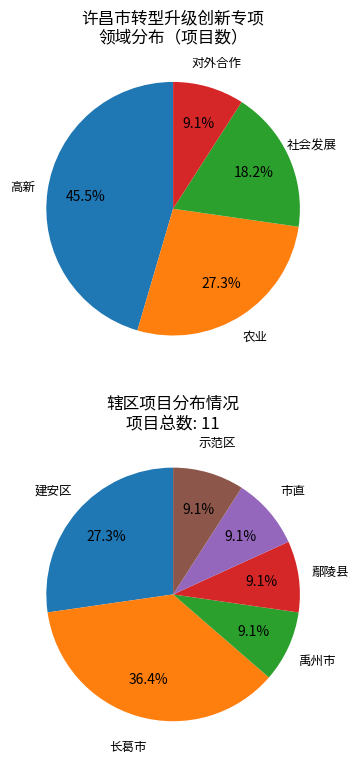

What percentage is NOT represented by 农业?

72.7%